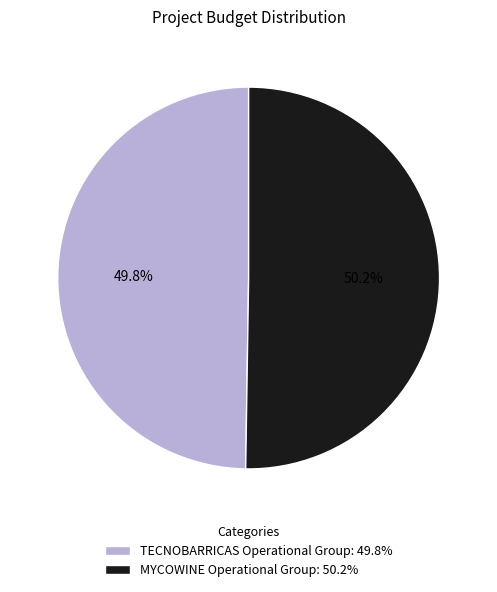

Is there any slice that represents more than half of the pie?

Yes